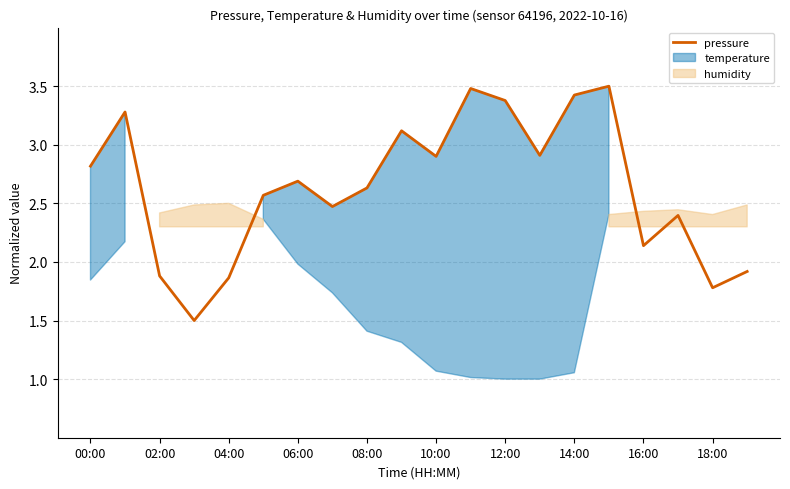

Is it true that the value at 11 is 1.4?

False